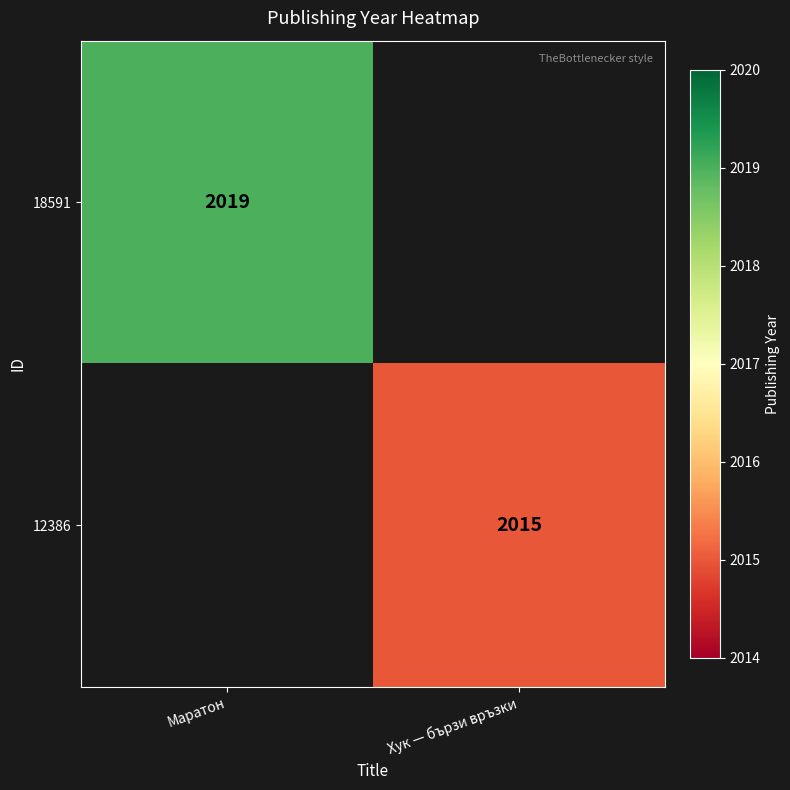

True or false: 18591 has a value of 3385.1 at Маратон.

False